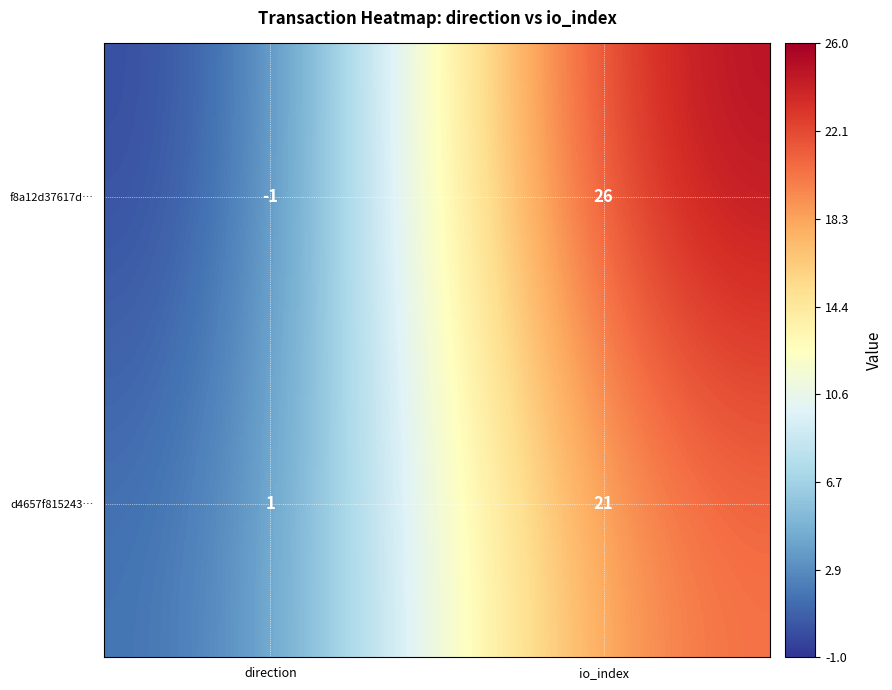

Reading right to left, list all the values displayed in this chart.

f8a12d37617d…: 26	-1
d4657f815243…: 21	1